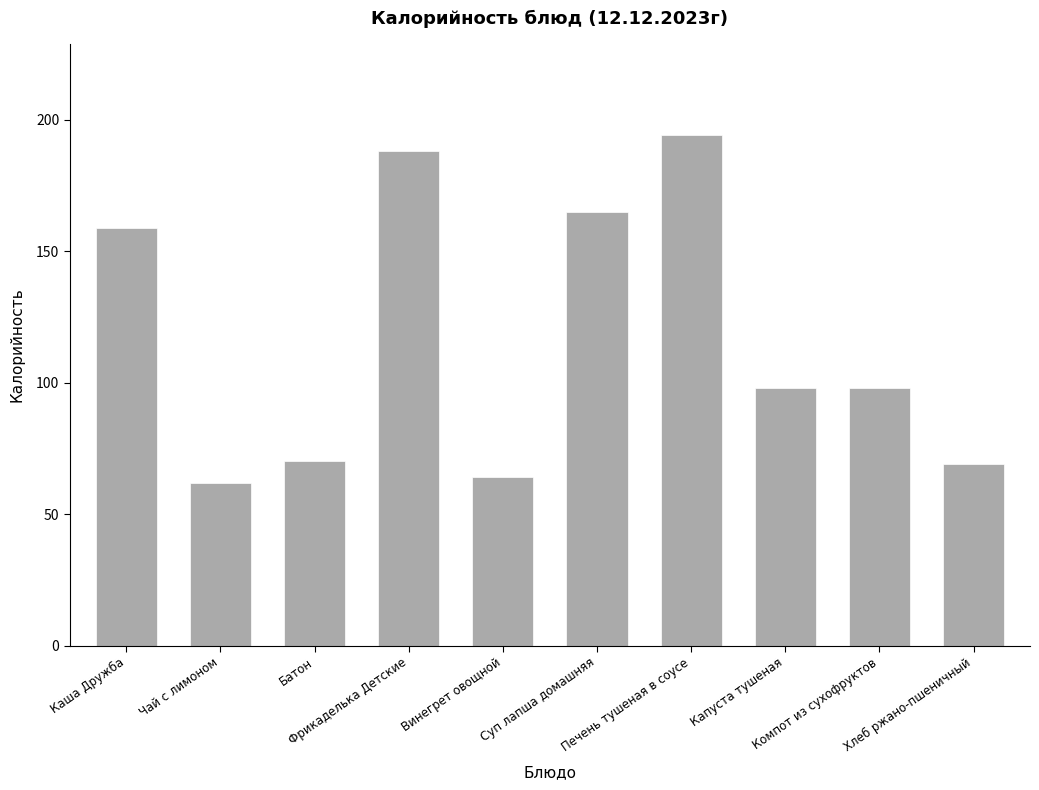

What is the sum of all values?

1167.3